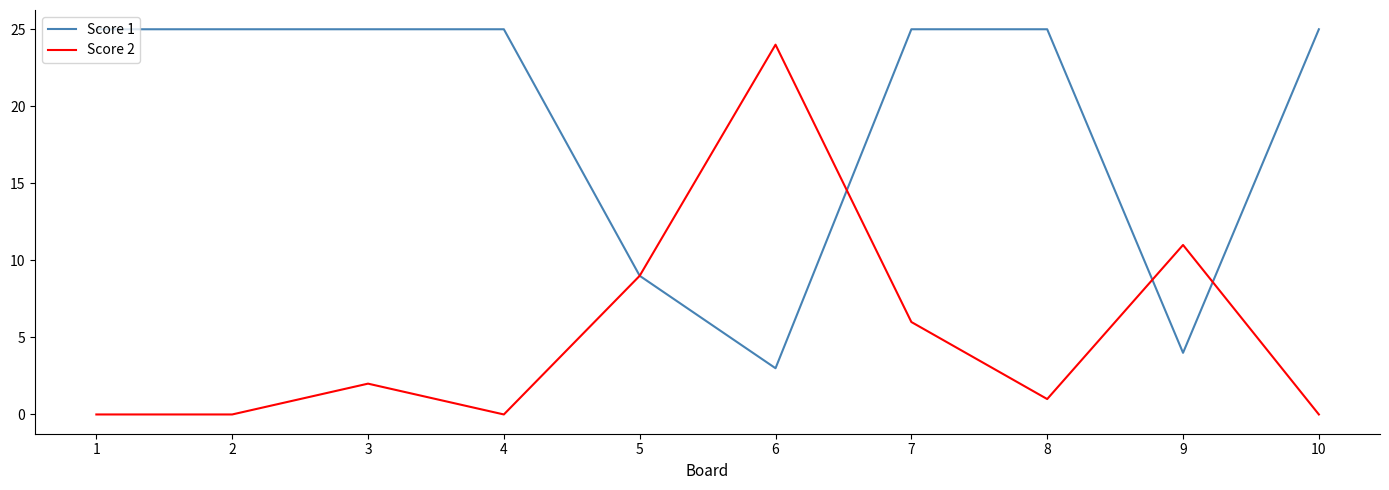

What is the average value of the Score 2 series?

5